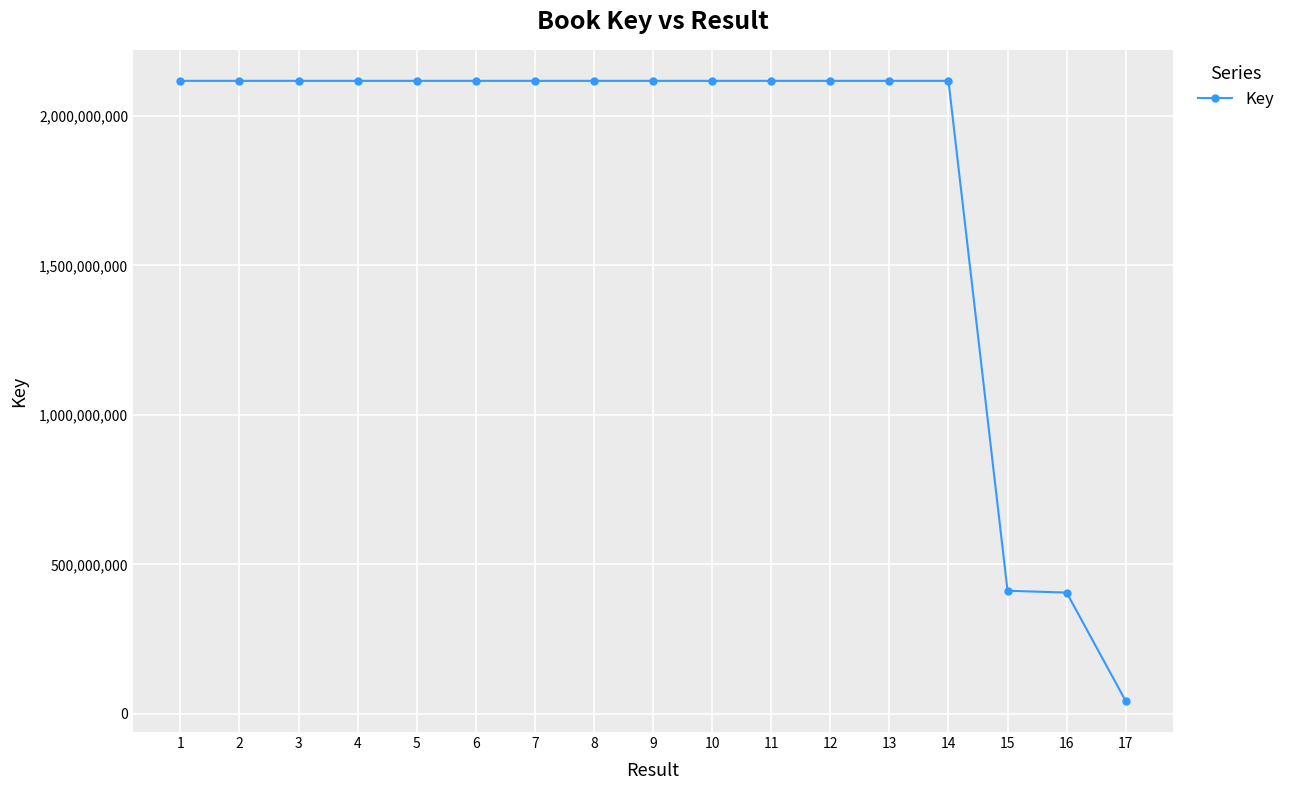

Approximately how many times larger is the value at 1 compared to 13?

1.0